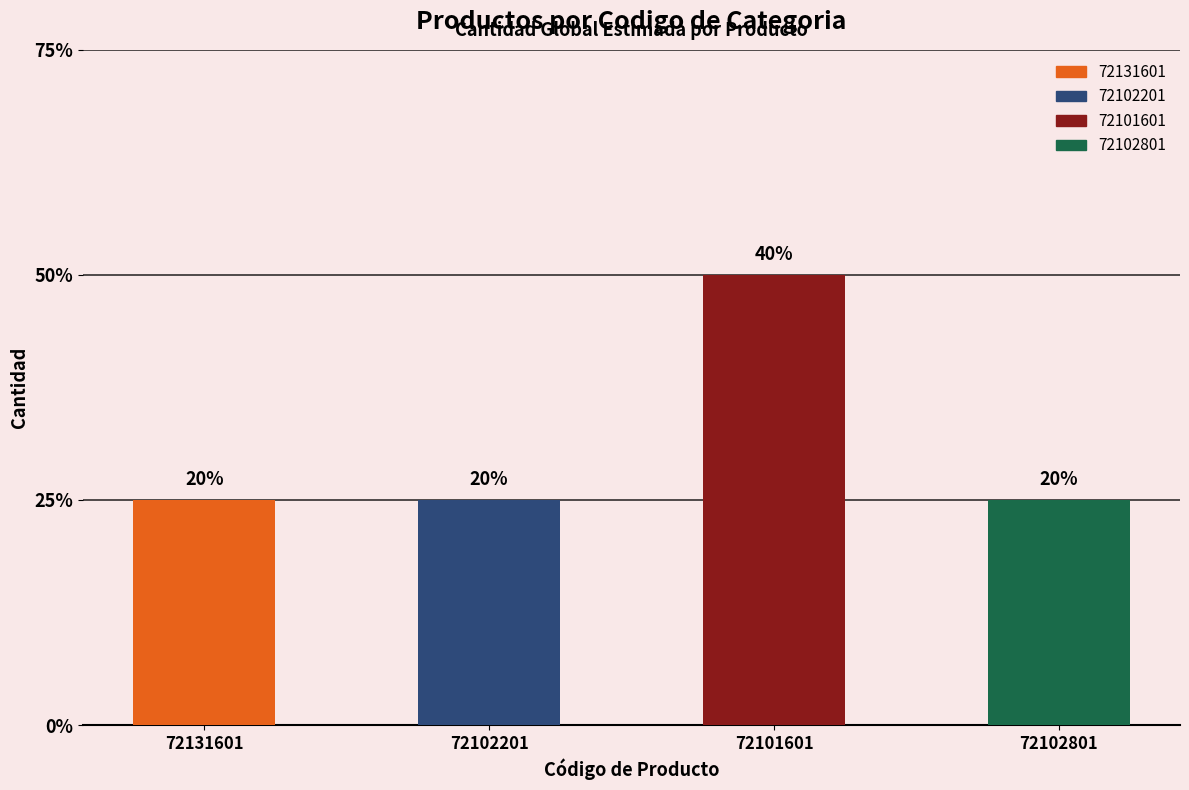

Reading left to right, what are all the values shown in this chart?

1	1	2	1